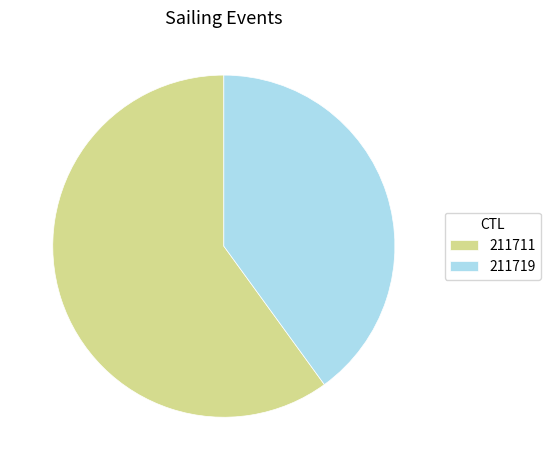

Do 211719 and 211711 together represent more than half of the pie?

Yes